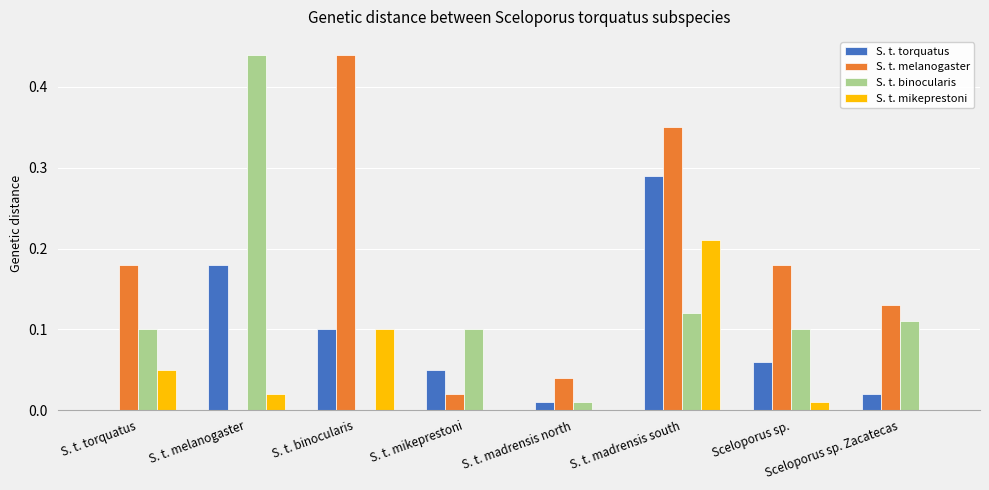

The value of S. t. torquatus at S. t. torquatus is -0.2. True or false?

False